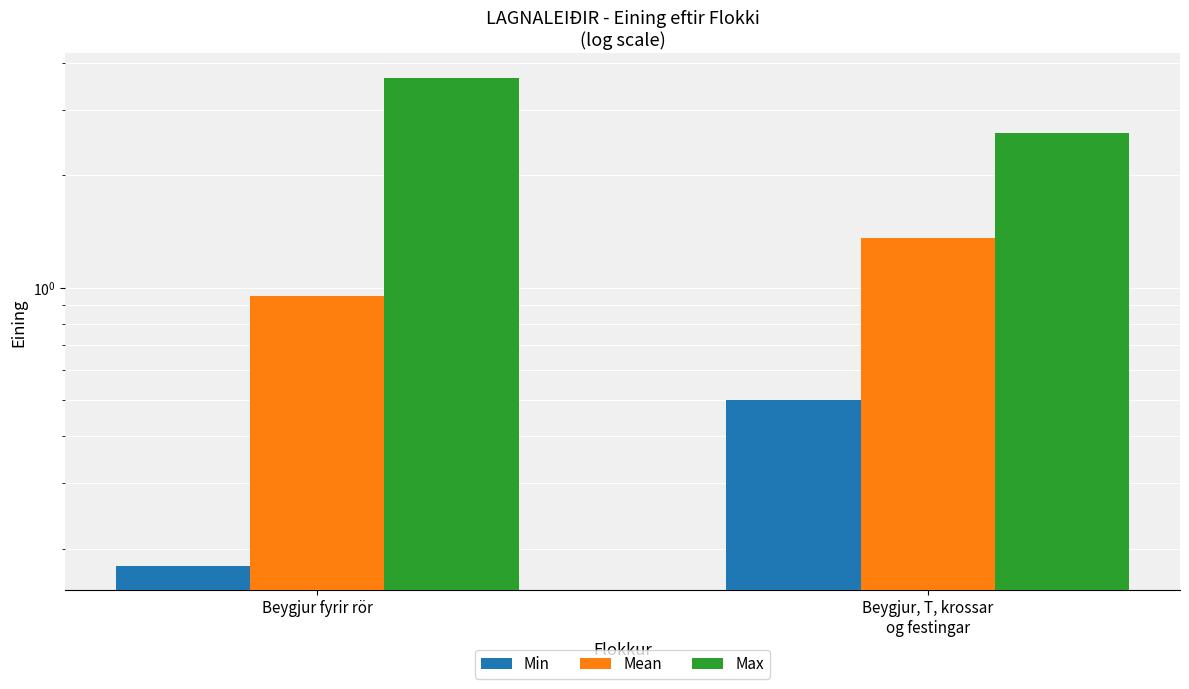

Reading left to right, transcribe all the data shown in this chart.

Min: 0.2	0.5
Mean: 1.0	1.4
Max: 3.6	2.6